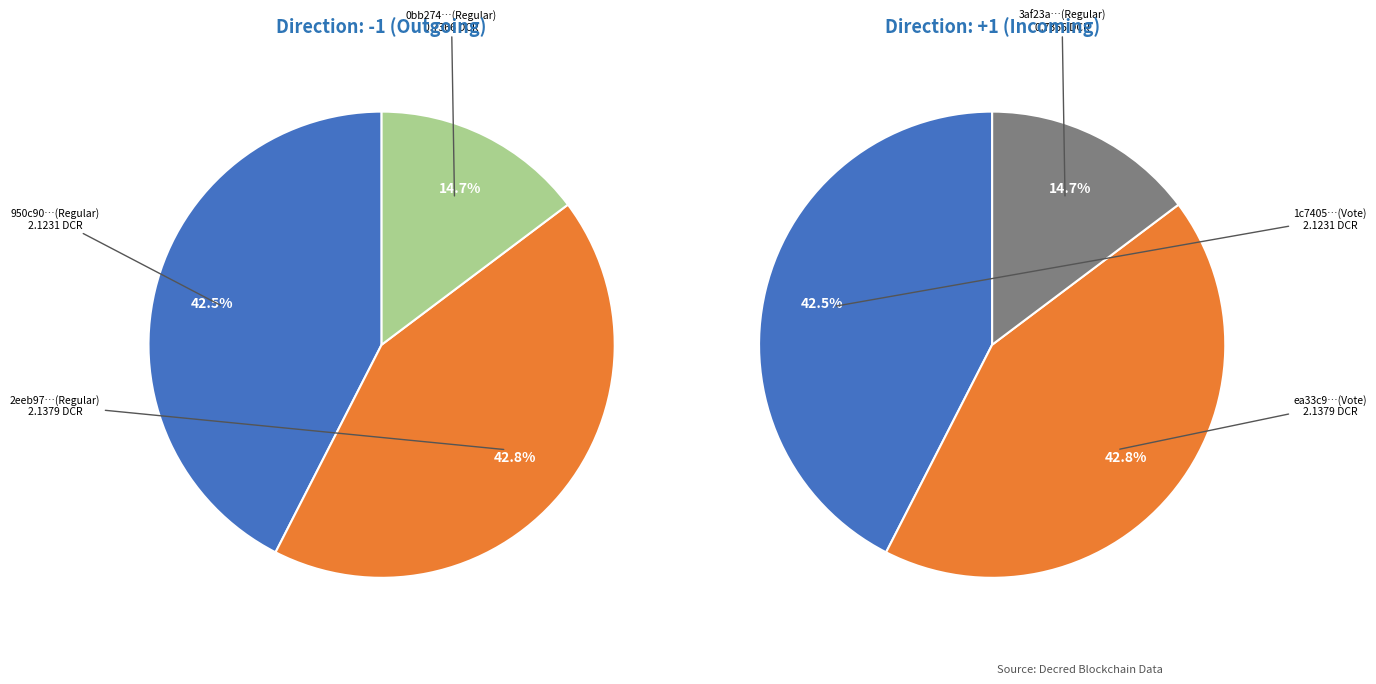

To the nearest percent, what percentage of the pie is 0?

42%